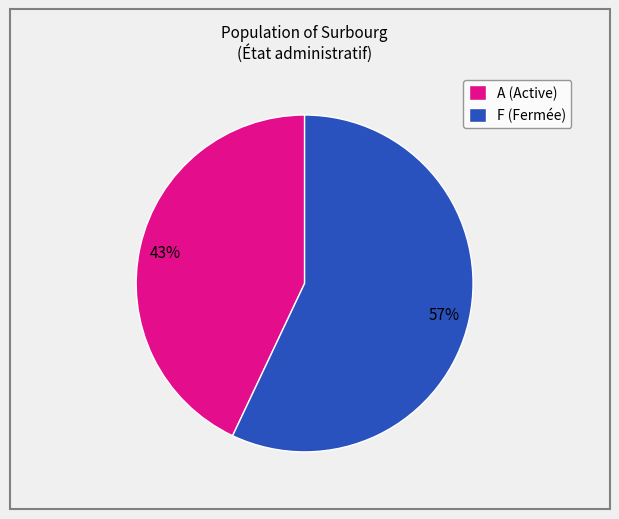

Which slice is the smallest?

A (Active)